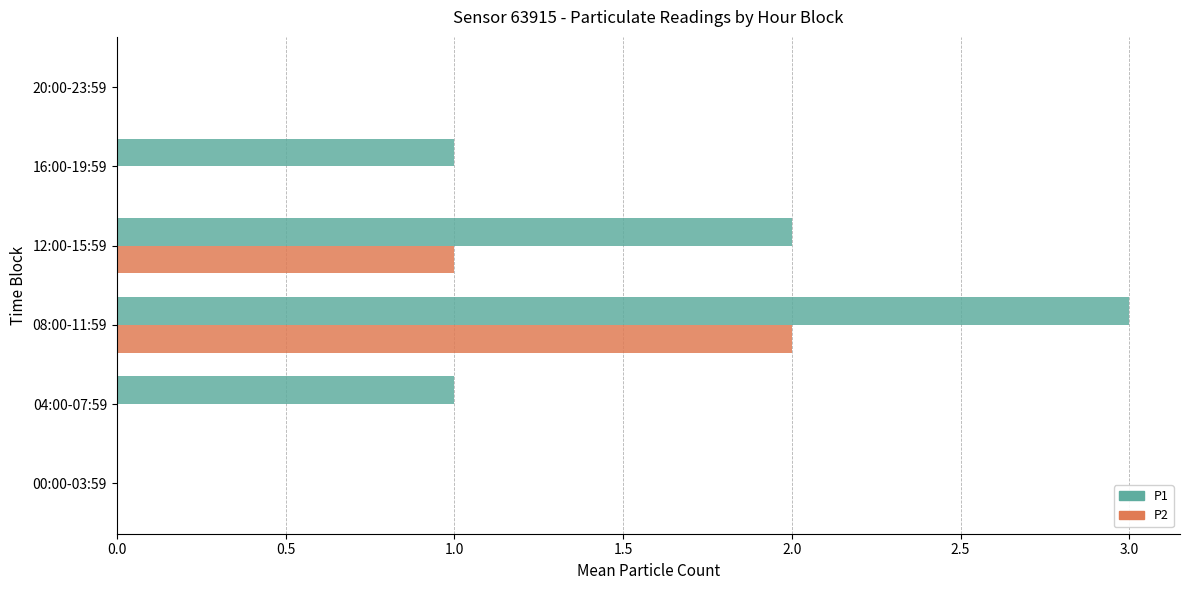

Which series has the largest total across all categories?

P1